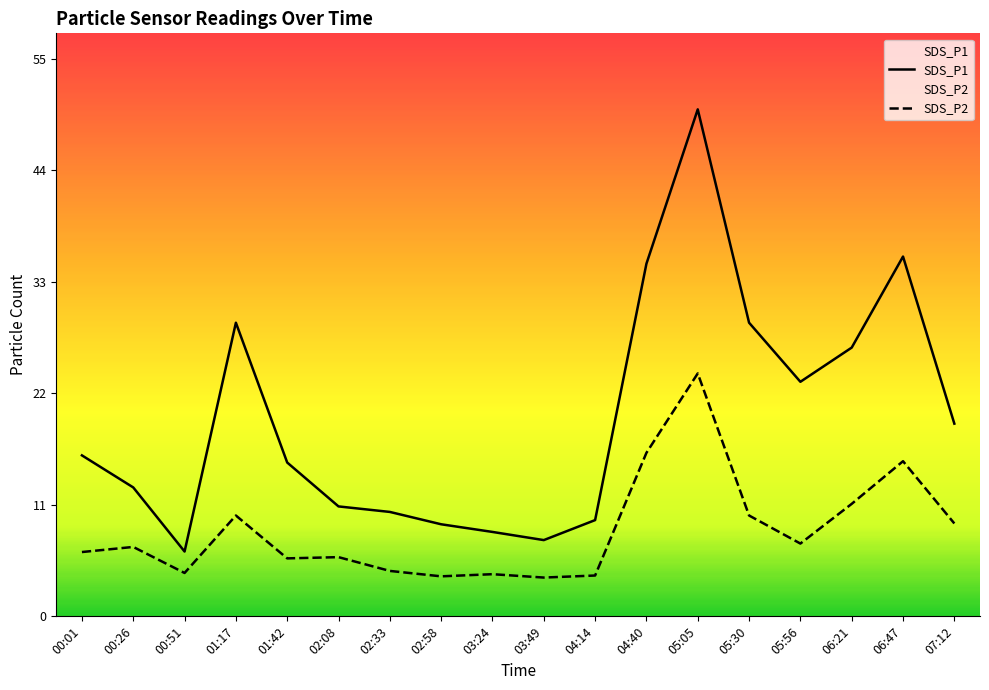

How many lines are shown in the chart?

2